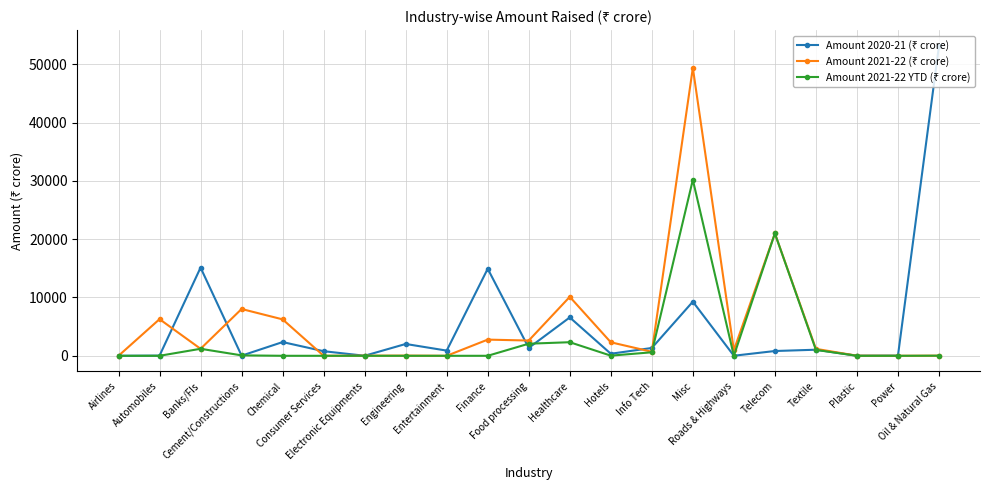

At how many categories does at least one series exceed 12500?

5